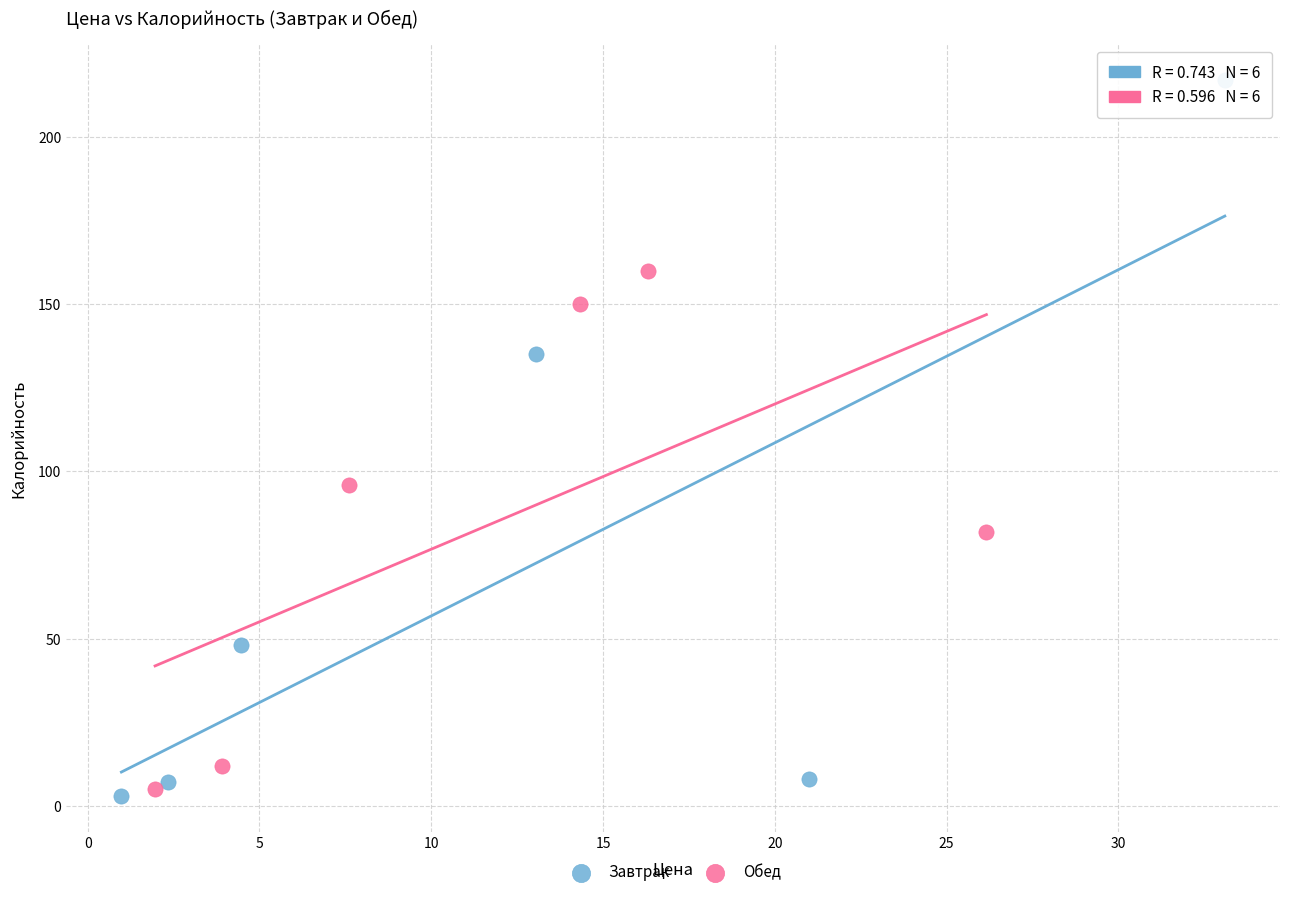

Which series contains the lowest Y value?

Завтрак